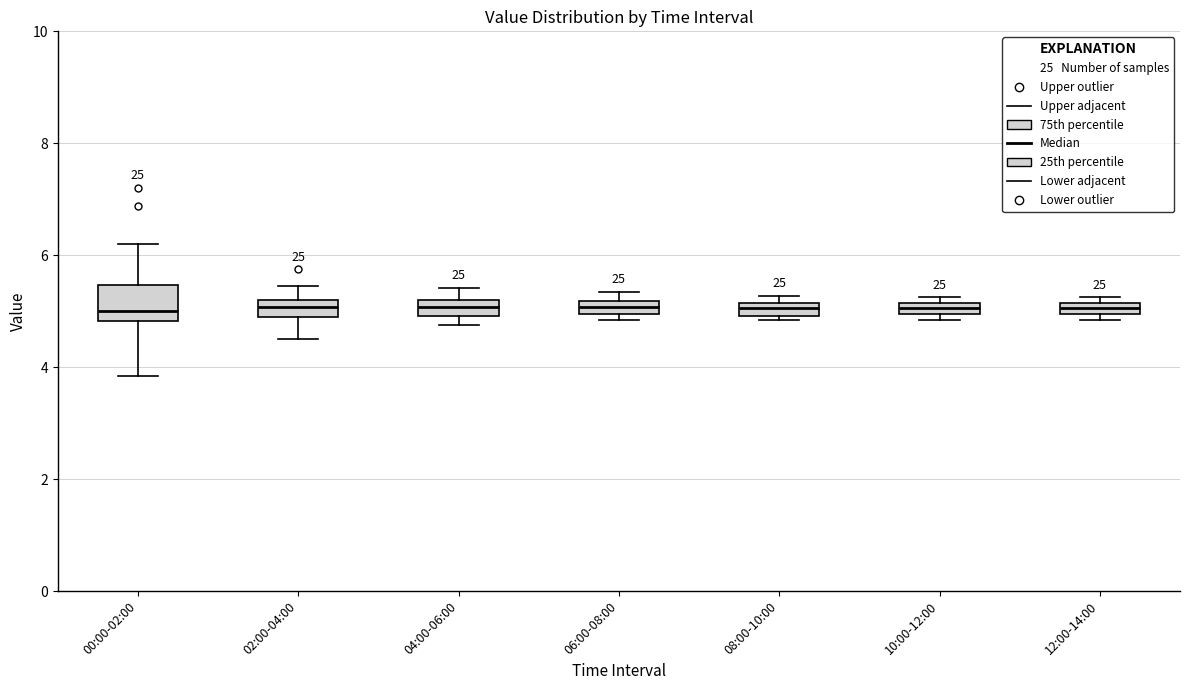

Comparing the boxes themselves (not the whiskers), which one is the tallest?

00:00-02:00